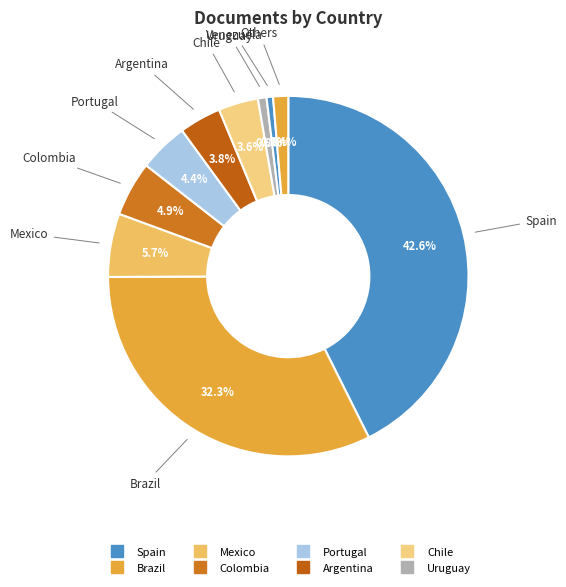

How many segments does this pie chart have?

10